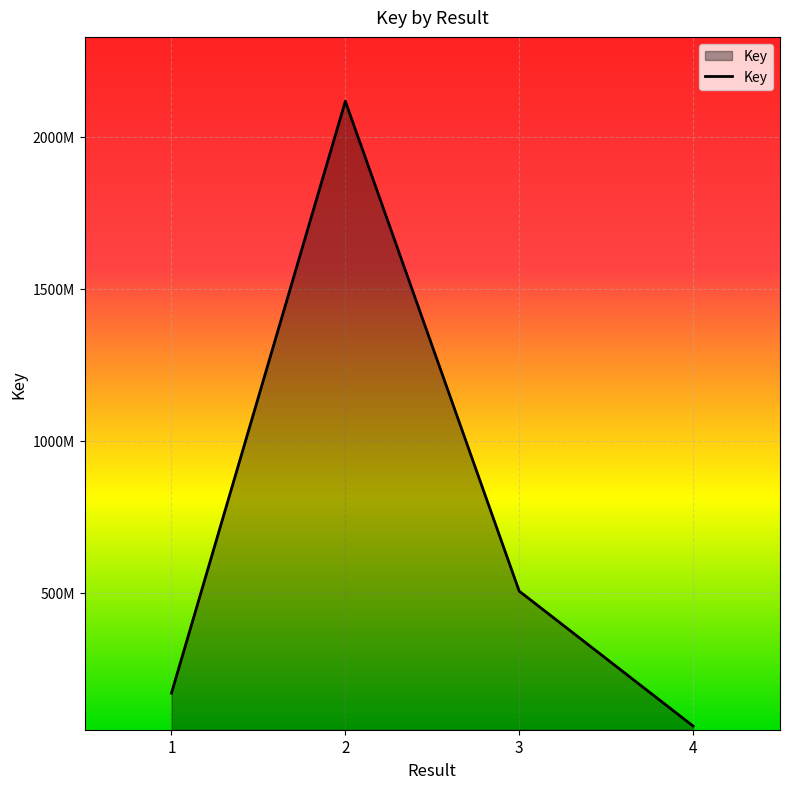

What is the average value?

713179376